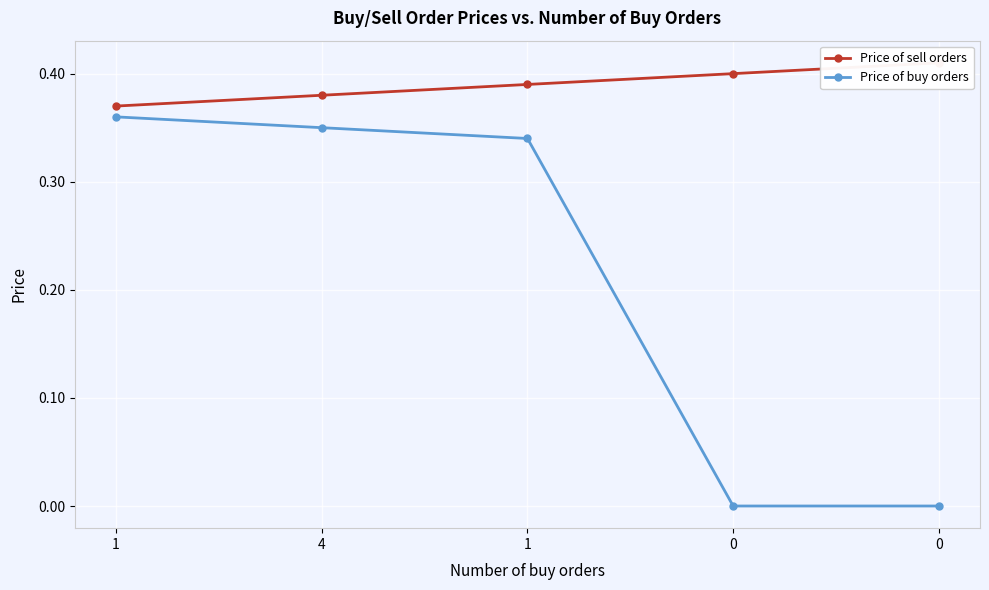

How many distinct data groups are displayed?

2